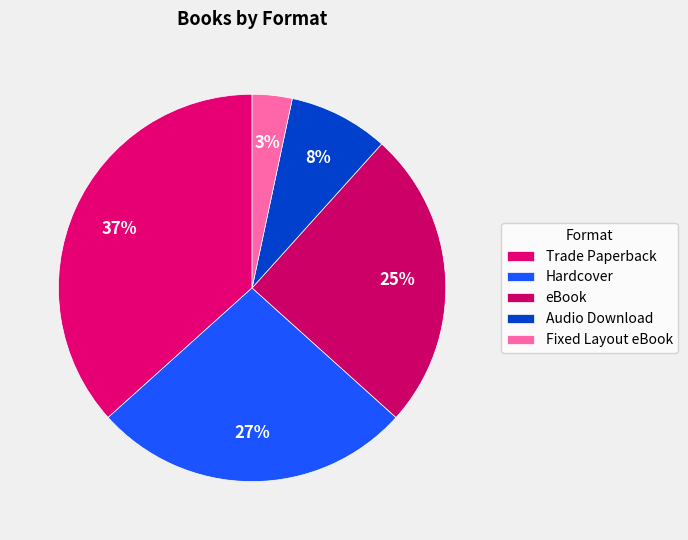

Which slice is the smallest?

Fixed Layout eBook